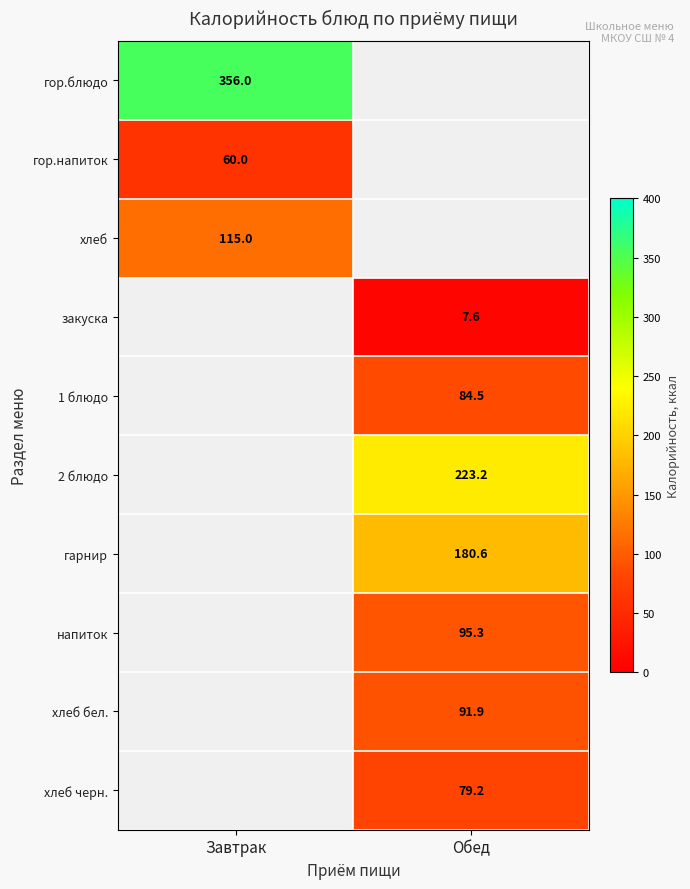

Is the value of гор.напиток at Завтрак greater than the value of гор.блюдо at Завтрак?

No